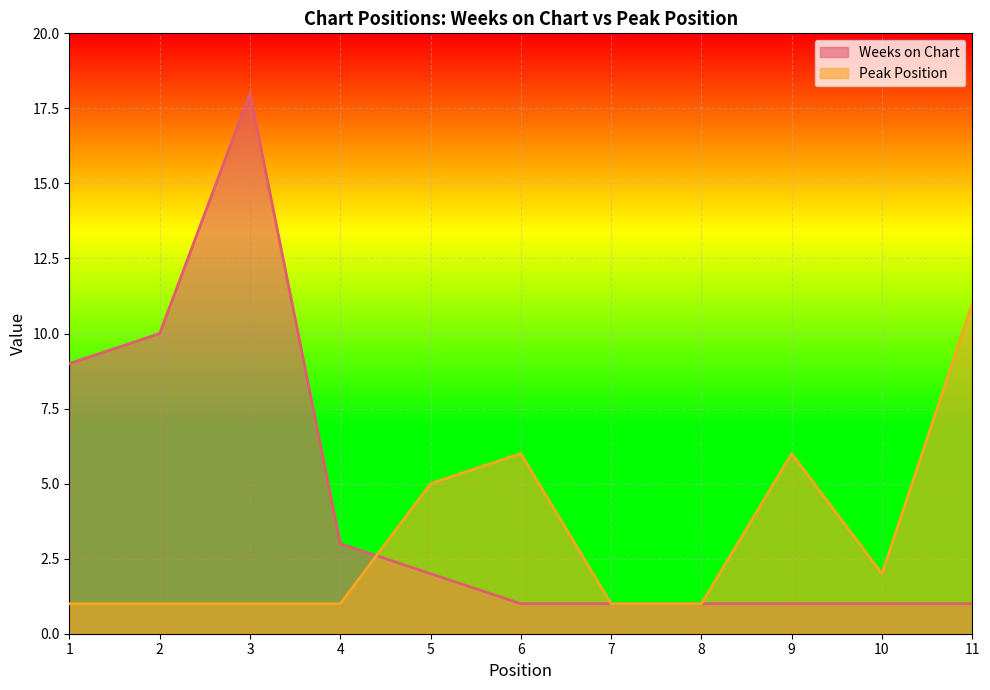

How many data points does each series have?

11